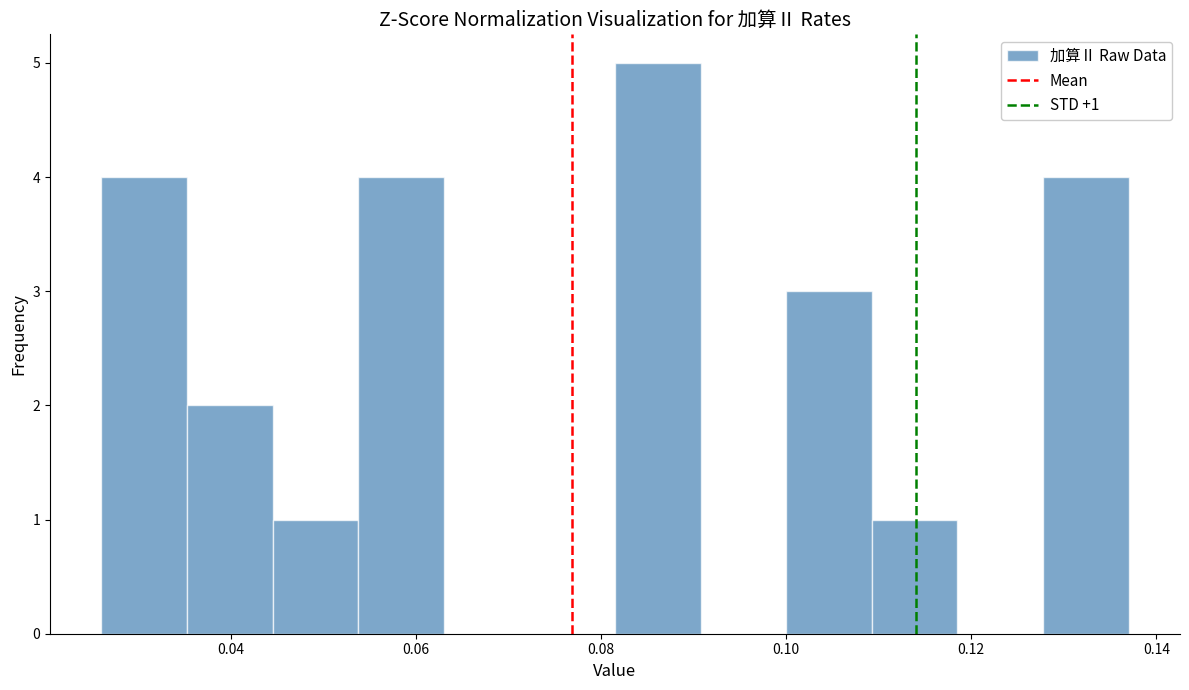

Over which range of the x-axis is the bar tallest?

0.082 to 0.090